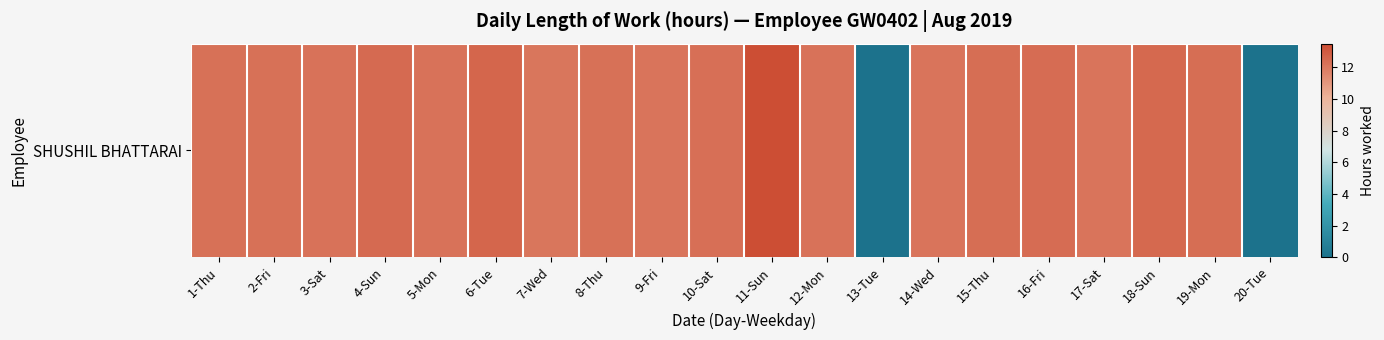

What is the change in value from 14-Wed to 18-Sun?

+0.4